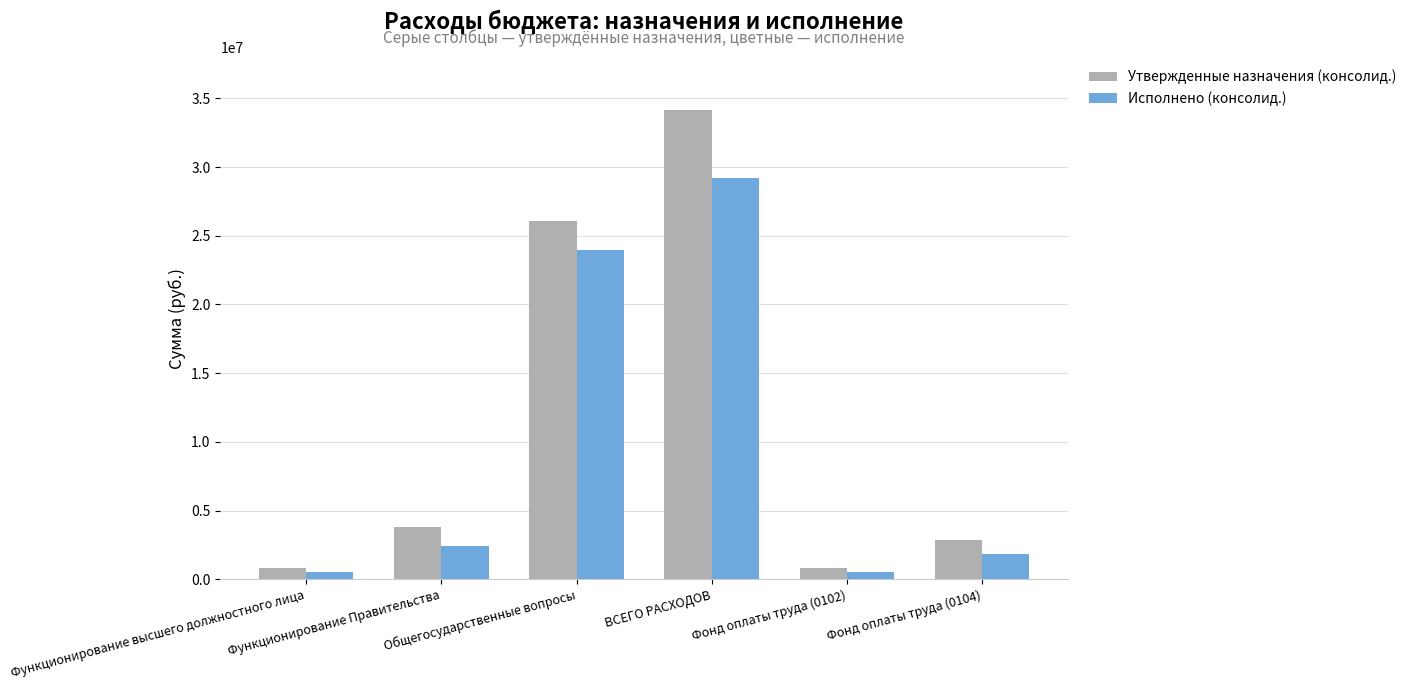

At which category is the sum across all series the highest?

ВСЕГО РАСХОДОВ